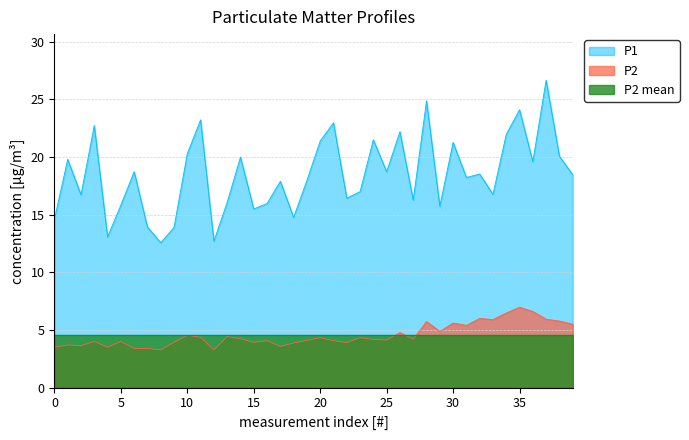

What is the average value of the P2 series?

4.5